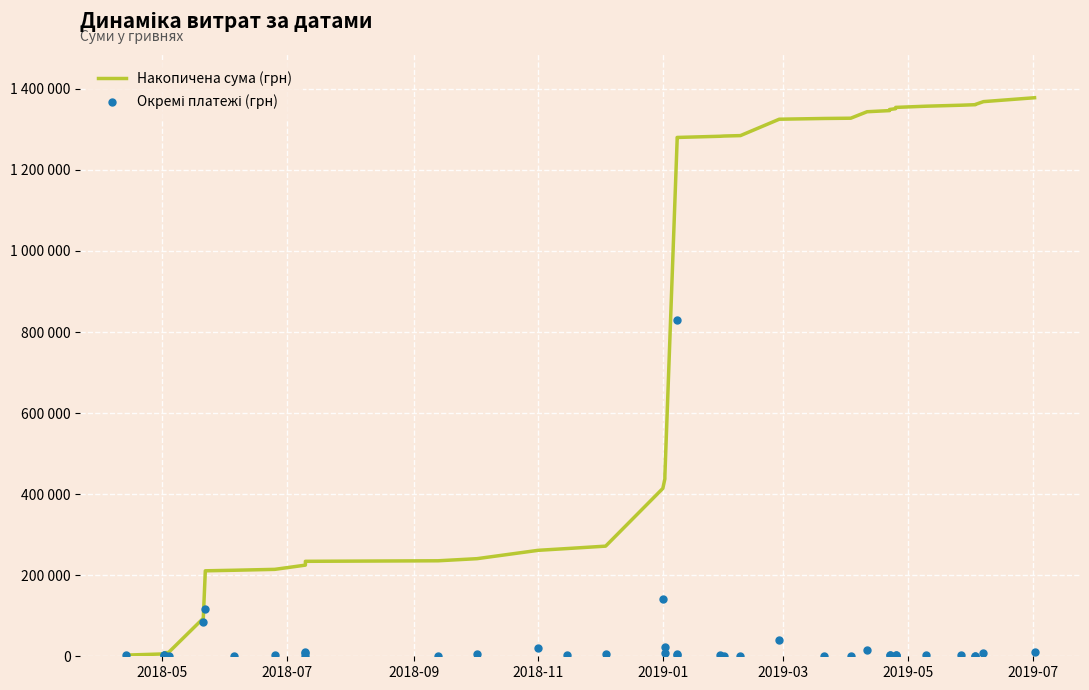

Which series has the largest total across all categories?

Накопичена сума (грн)